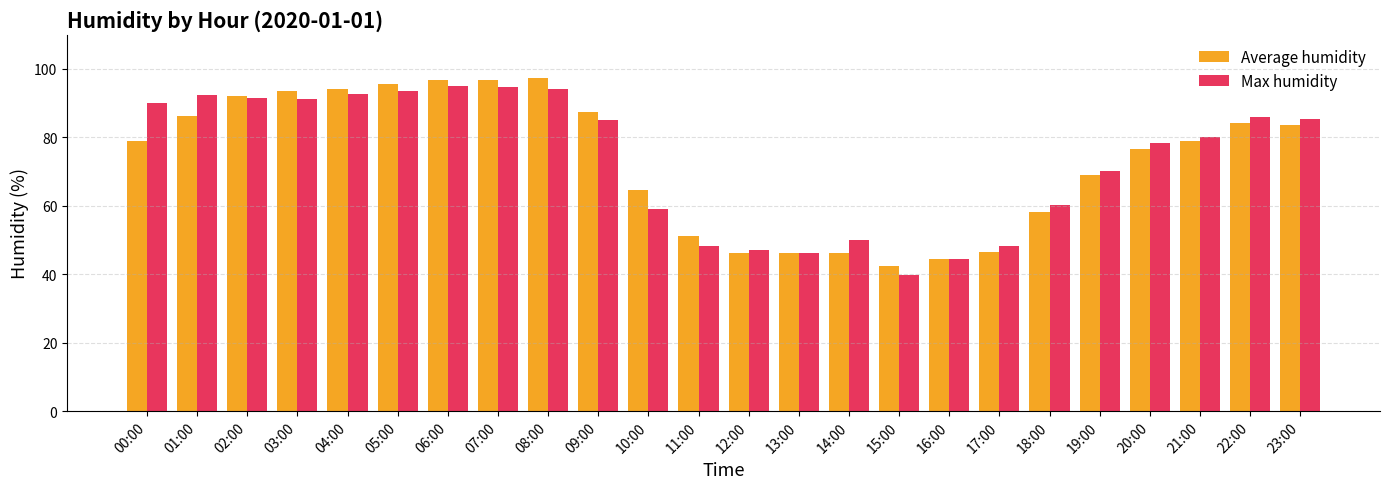

What is the spread (max minus min) of values at 07:00?

2.1